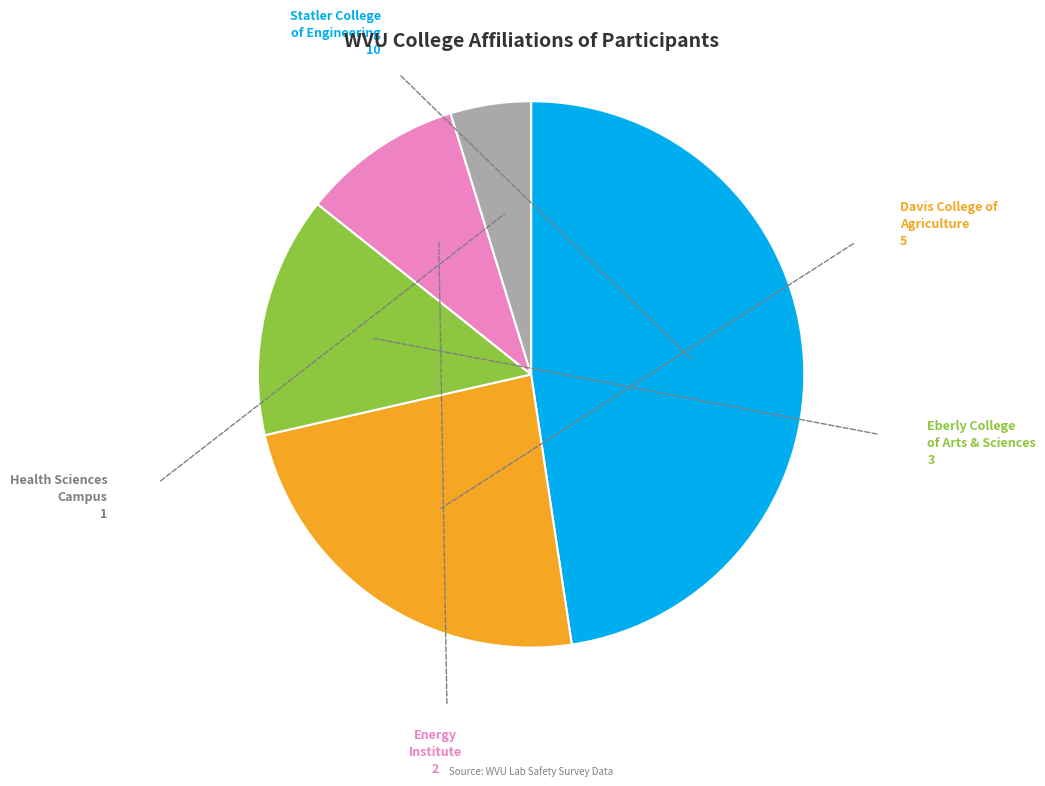

Does any single category account for the majority?

No